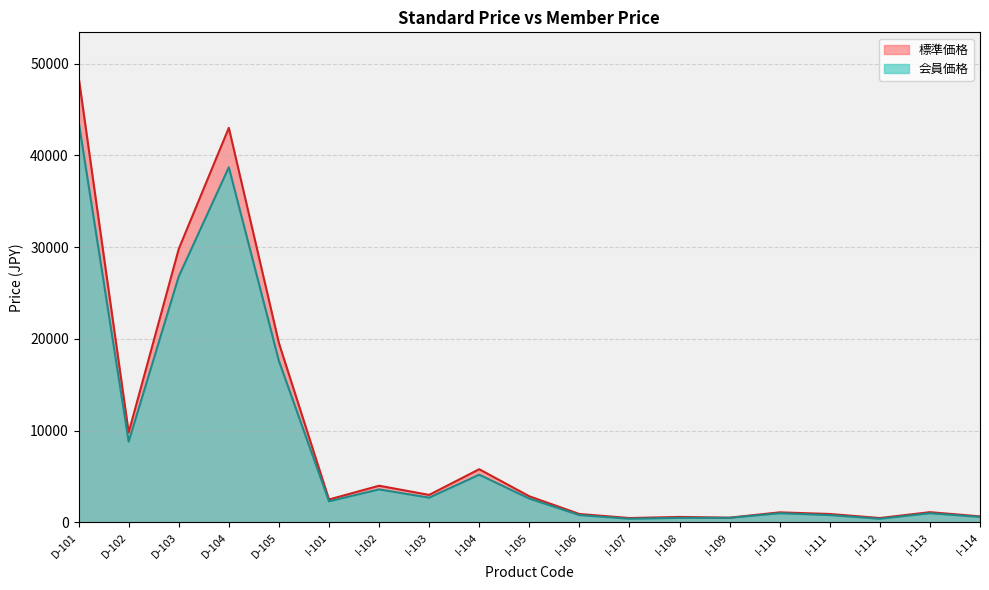

What is the lowest value of the 標準価格 series?

480